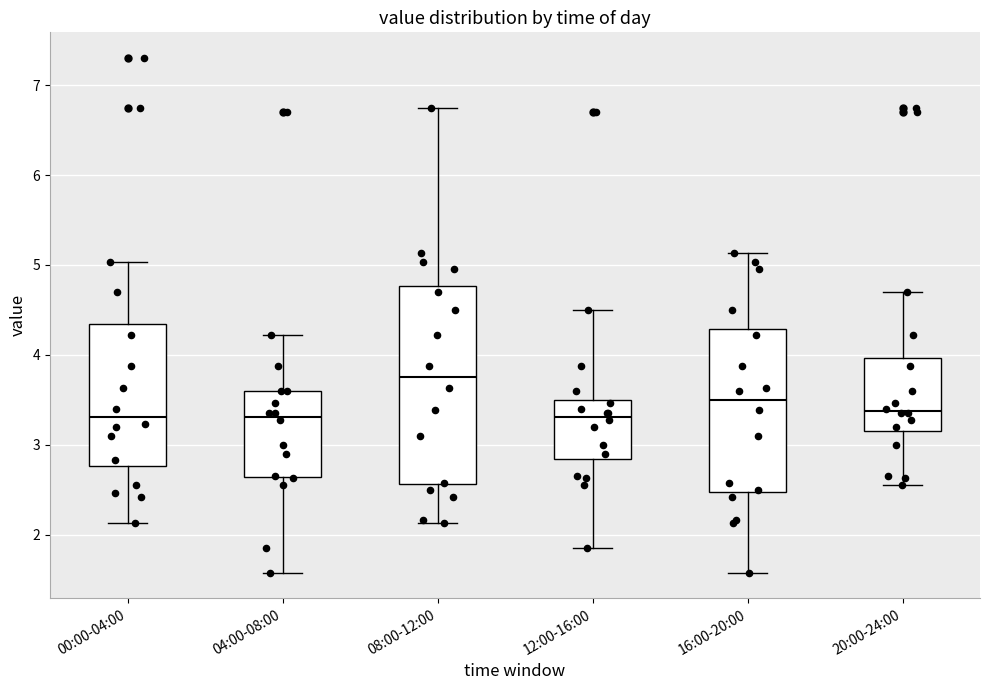

Comparing the boxes themselves (not the whiskers), which one is the tallest?

08:00-12:00